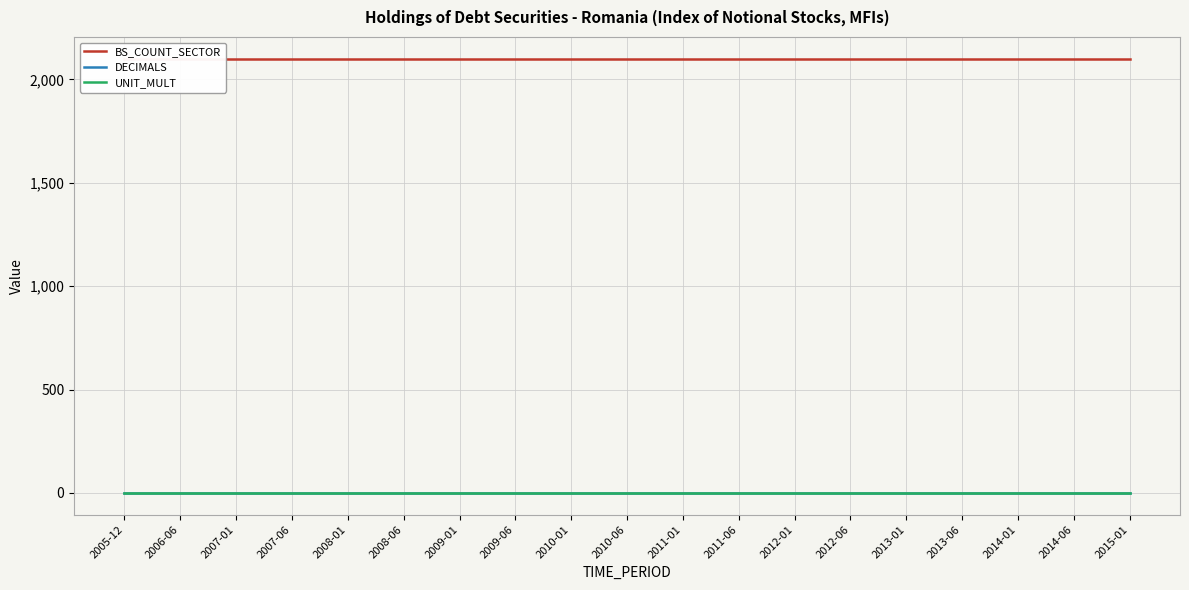

At how many categories does at least one series exceed 1776?

19